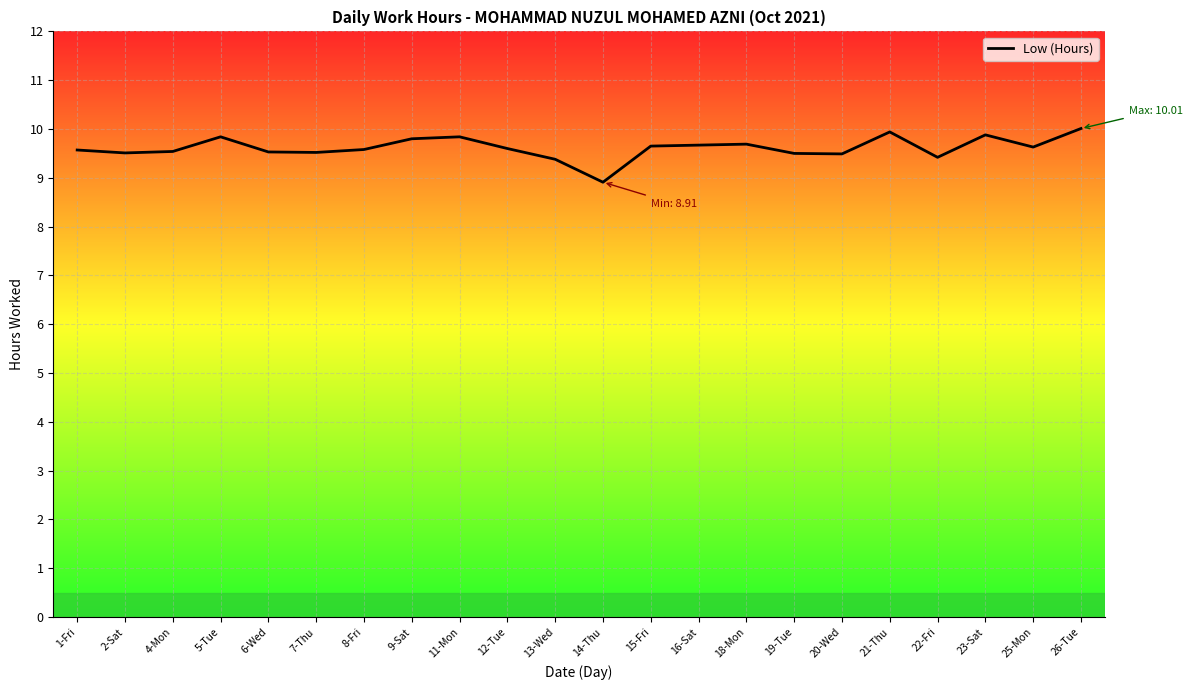

Which label corresponds to the smallest value in the chart?

14-Thu